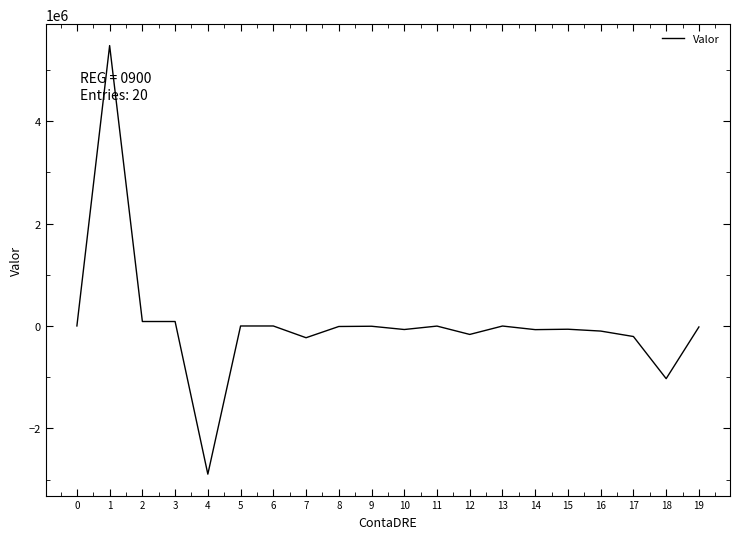

The value at 18 is -1029322.9. True or false?

True